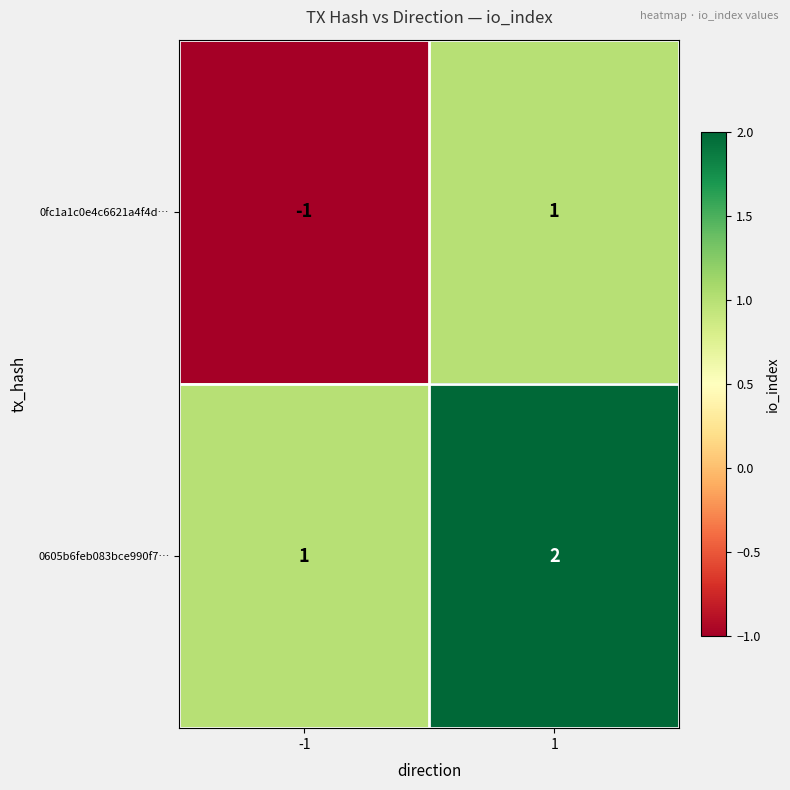

At which category does the chart reach its minimum across all series?

-1